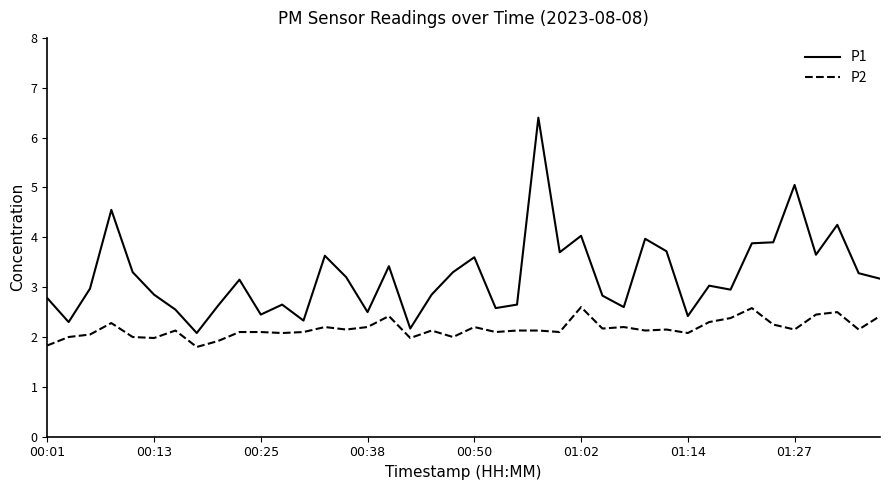

What is the sum of all P1 values?

129.3